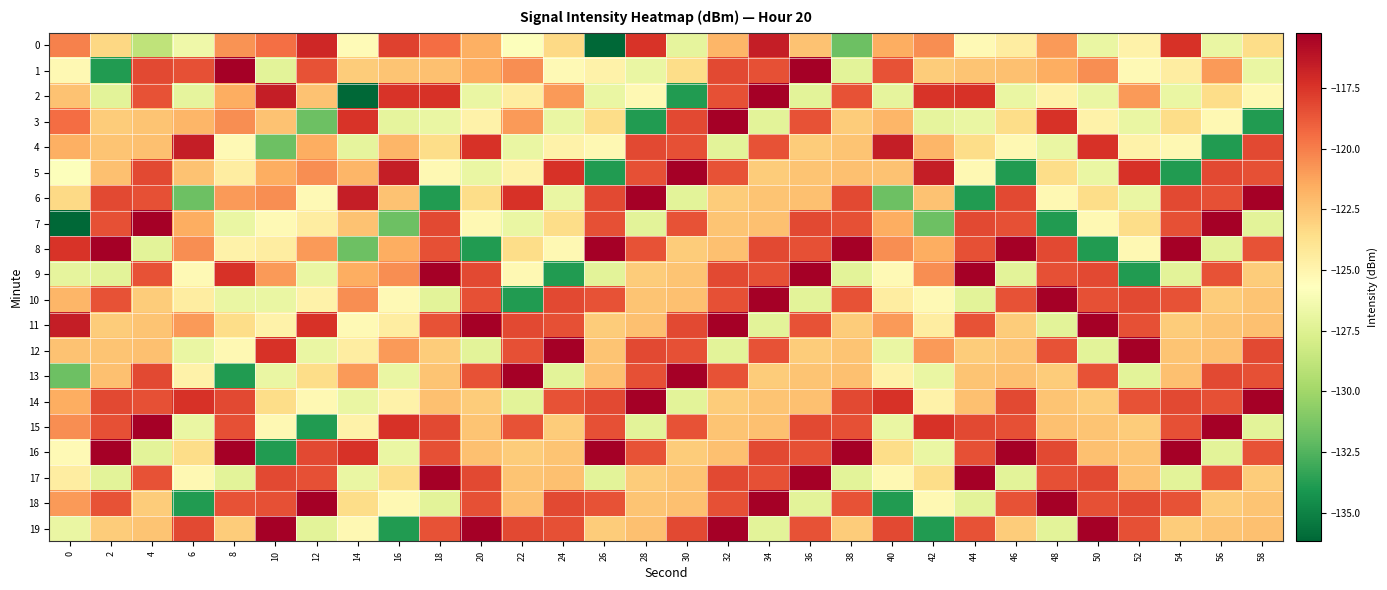

Rank the series at 2 from highest to lowest value.

8, 16, 6, 14, 7, 15, 10, 18, 5, 13, 4, 12, 3, 11, 19, 0, 2, 9, 17, 1